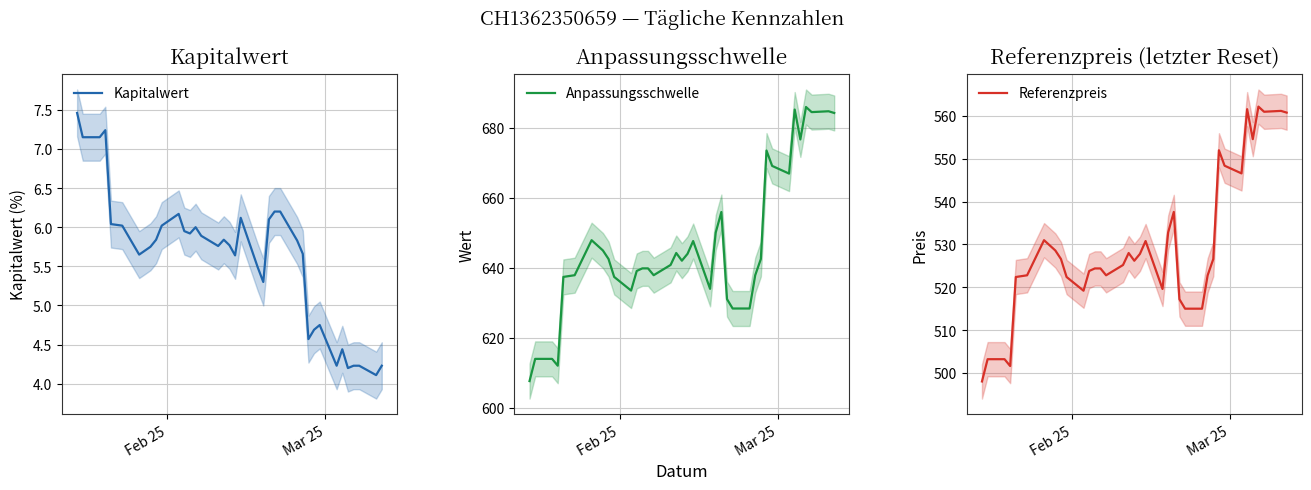

True or false: Referenzpreis and Anpassungsschwelle intersect in this chart.

False